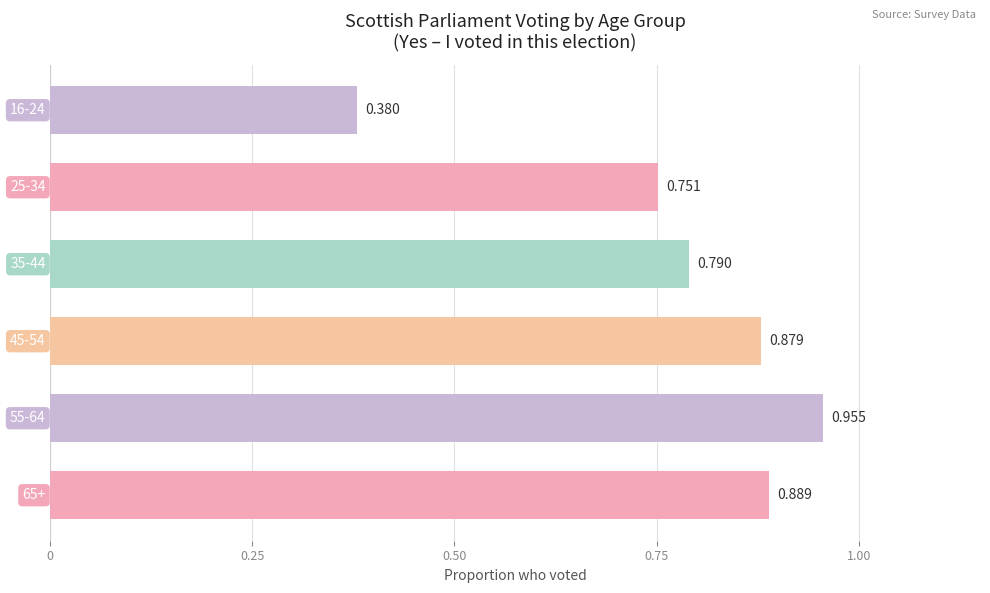

The chart shows a value of -0.4 at Other. True or false?

False